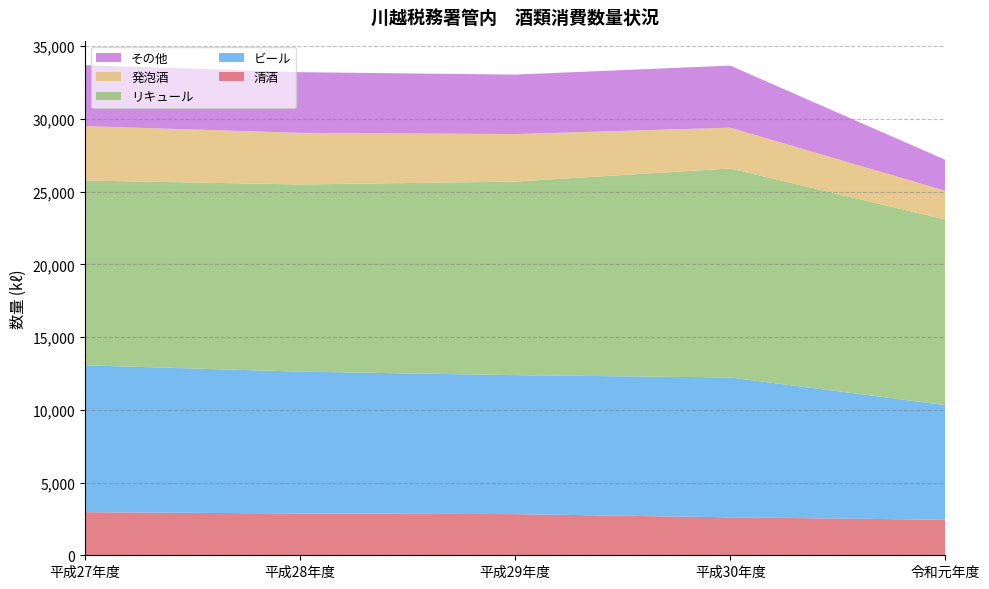

Reading right to left, list all the values displayed in this chart.

清酒: 2443	2610	2829	2874	2962
ビール: 7883	9613	9553	9751	10095
リキュール: 12752	14365	13306	12863	12705
発泡酒: 1976	2805	3267	3550	3736
その他: 2125	4267	4086	4169	4191